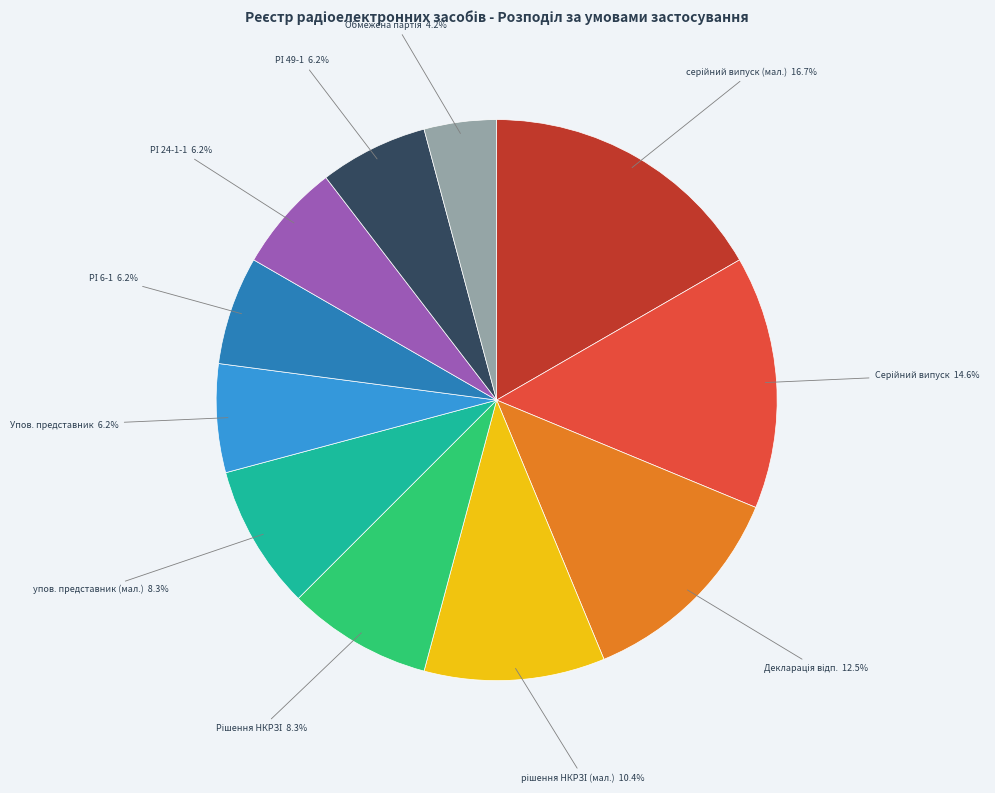

How many segments does this pie chart have?

11